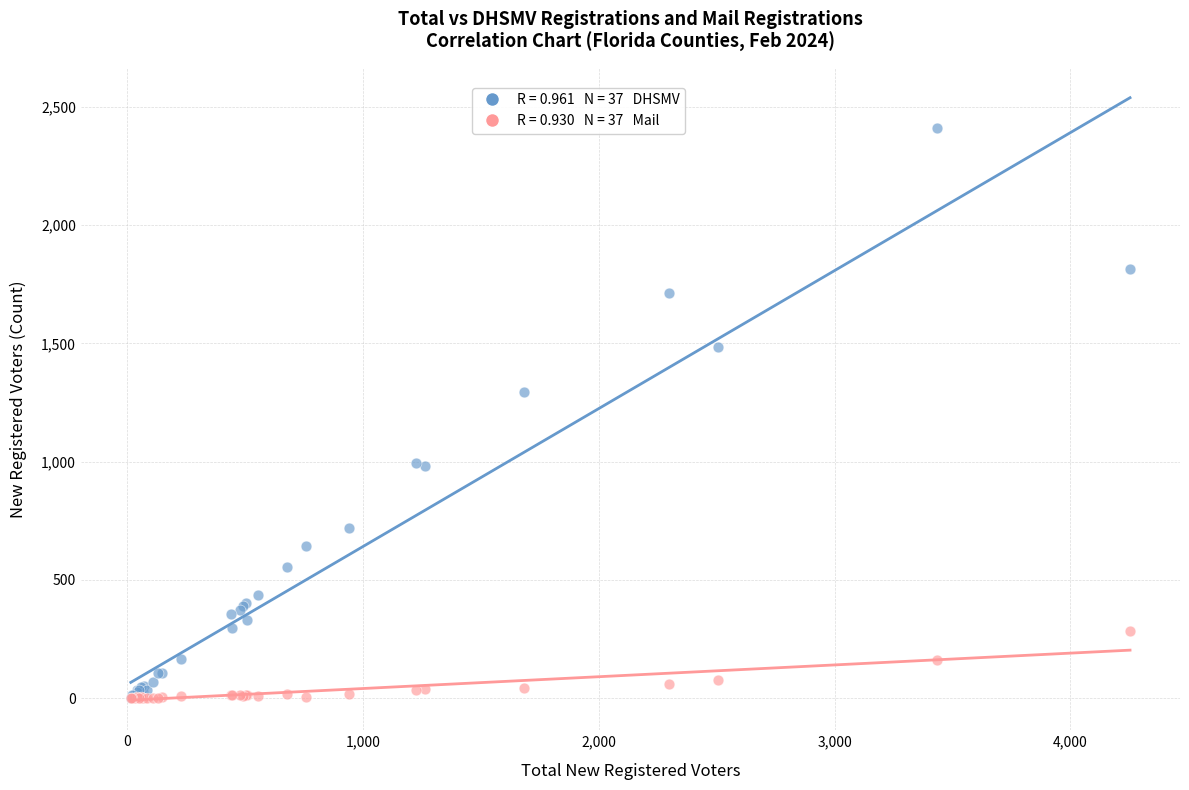

Across all series, what Y value is closest to 1206?

1295